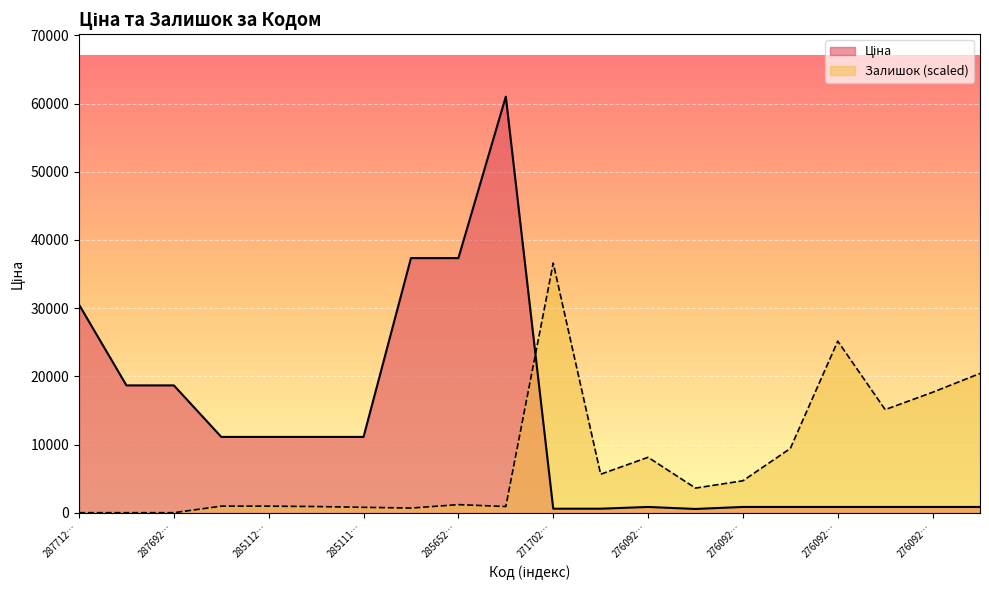

How many lines are shown in the chart?

2